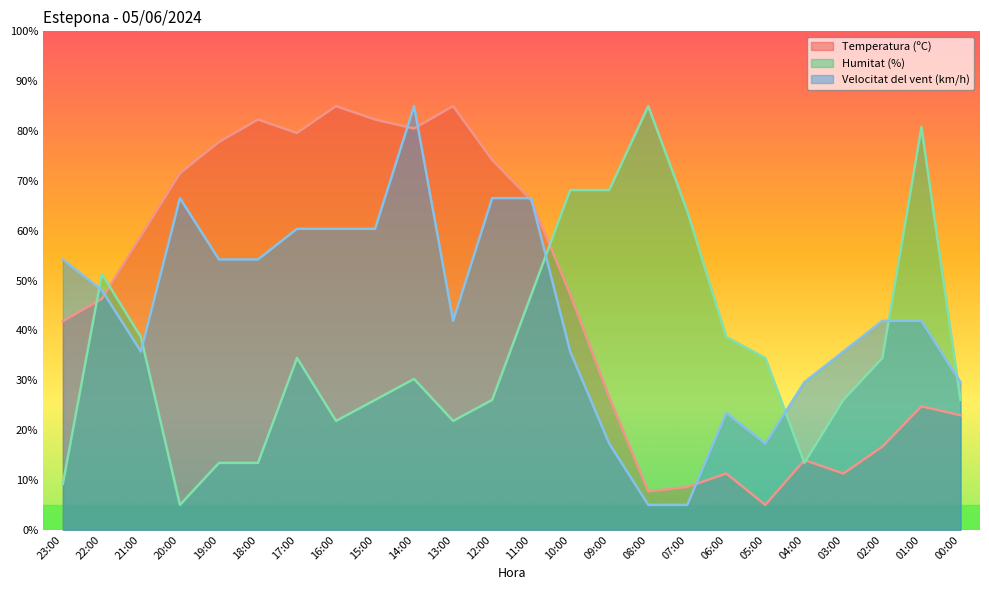

Rank the series at 20:00 from highest to lowest value.

Temperatura (ºC), Velocitat del vent (km/h), Humitat (%)